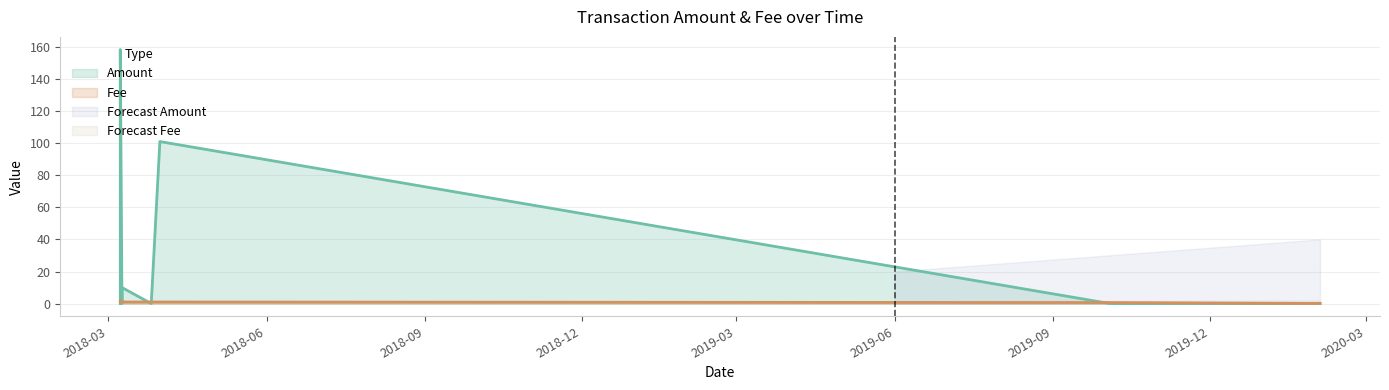

True or false: Fee and Amount cross at least once.

True